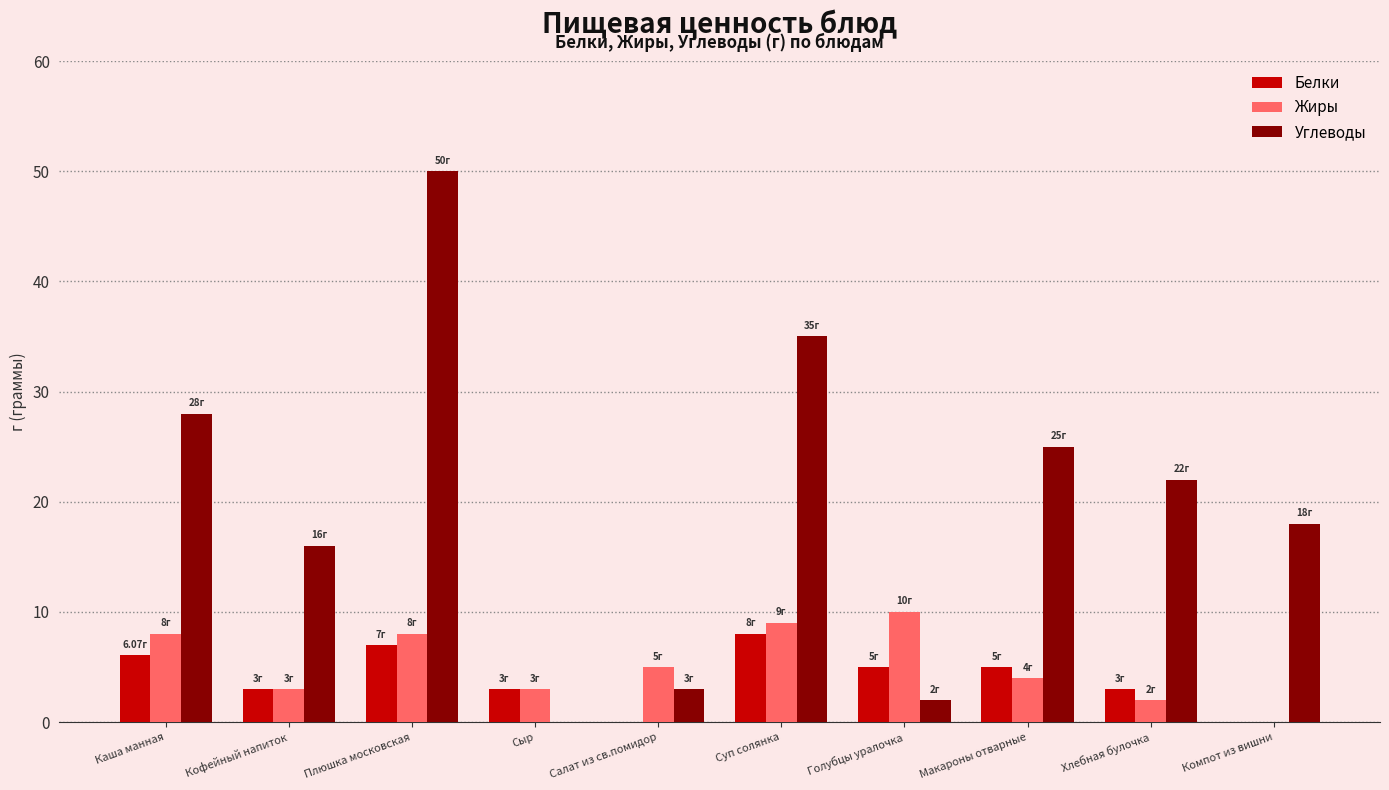

At which category is the sum across all series the highest?

Плюшка московская